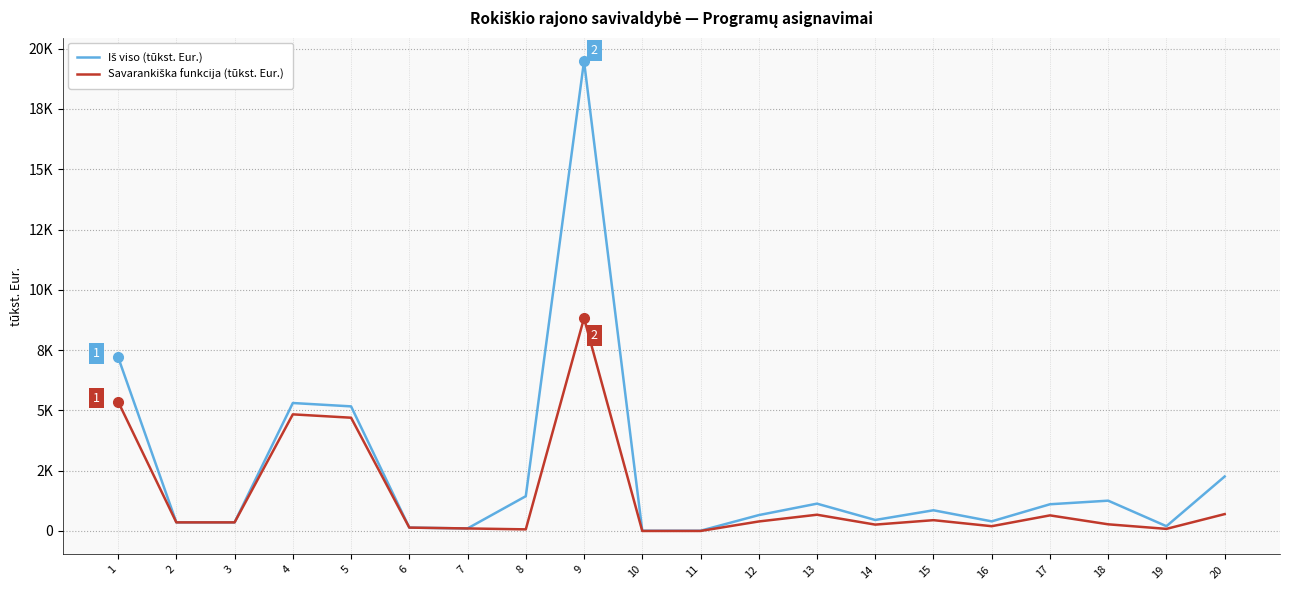

Which series has the largest total across all categories?

Iš viso (tūkst. Eur.)